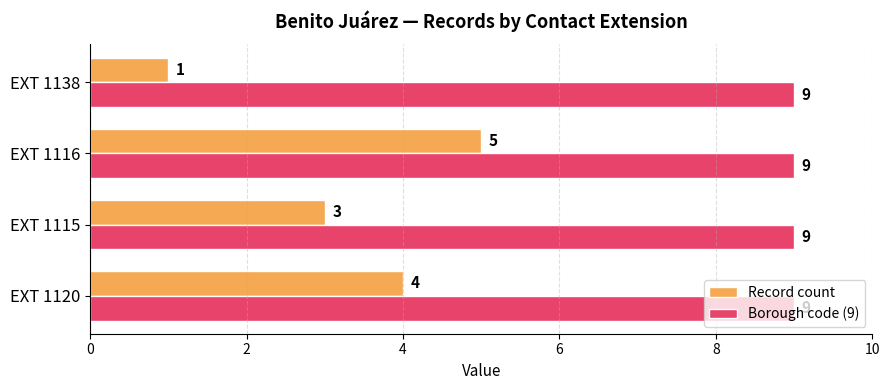

How many series are shown in this chart?

2